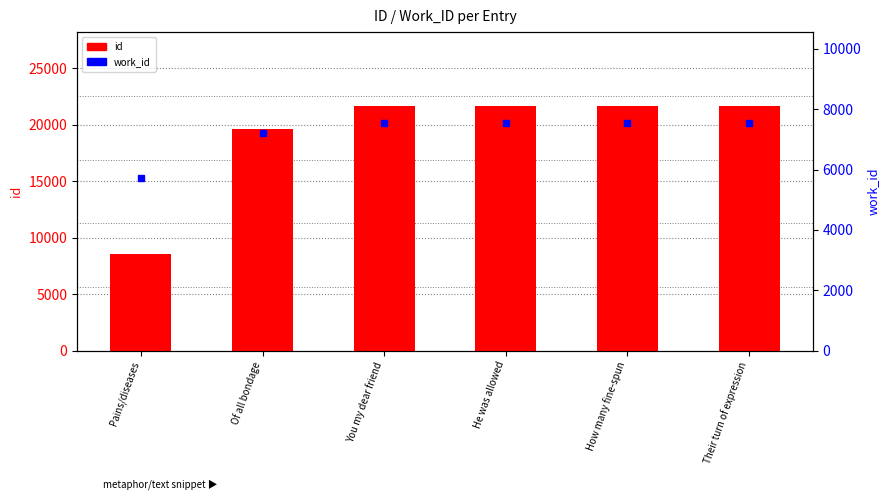

Which has a higher value, He was allowed or Their turn of expression?

Their turn of expression